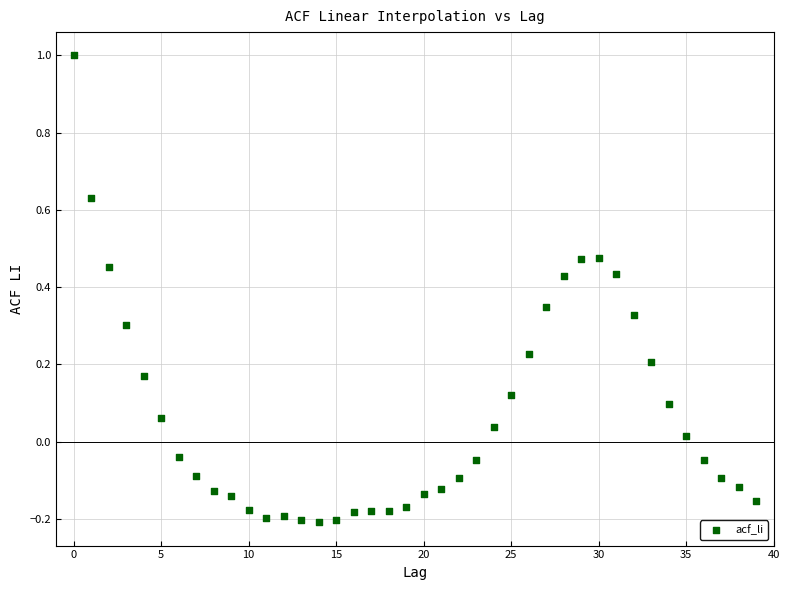

What is the range of Y values (max minus min)?

1.2